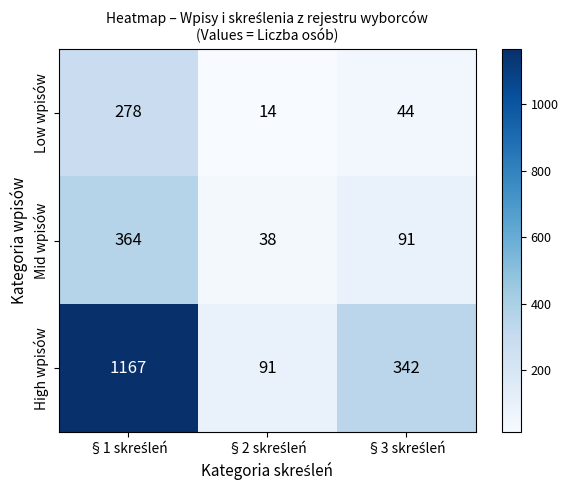

Reading left to right, extract all data points from this chart.

Low wpisów: 278	14	44
Mid wpisów: 364	38	91
High wpisów: 1167	91	342